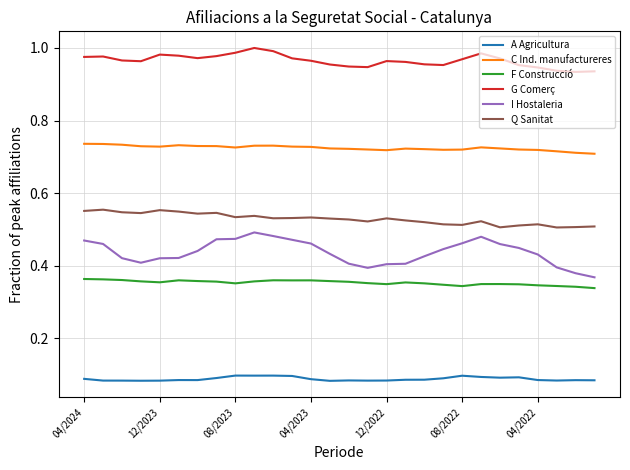

Which series has the largest total across all categories?

G Comerç